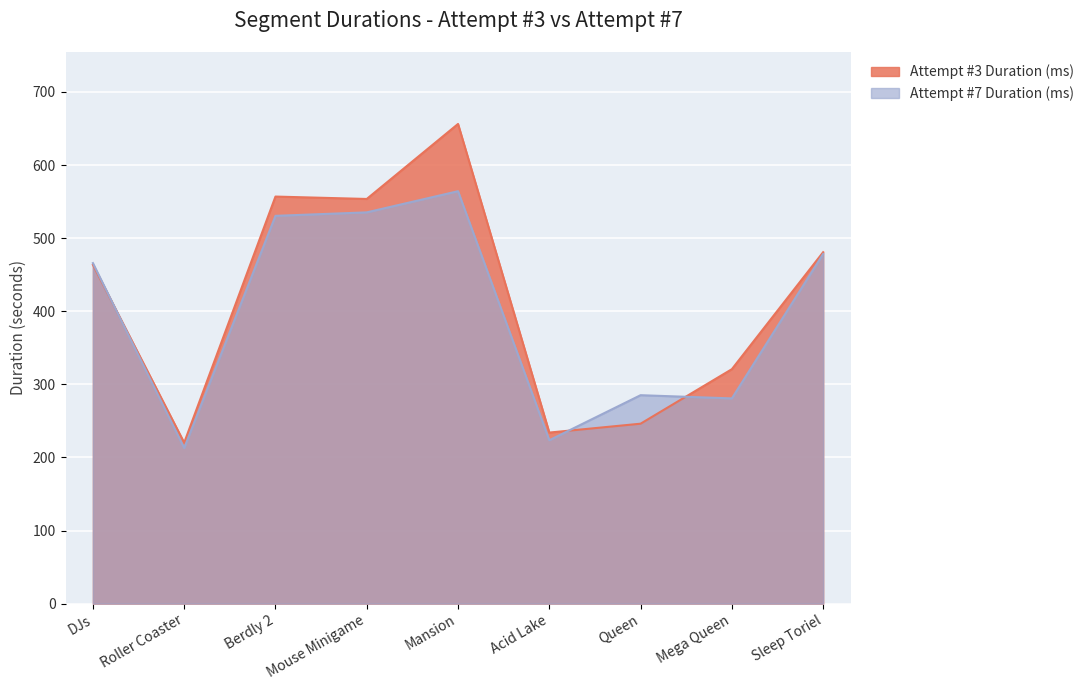

What is the label of the 3rd point from the right?

Queen